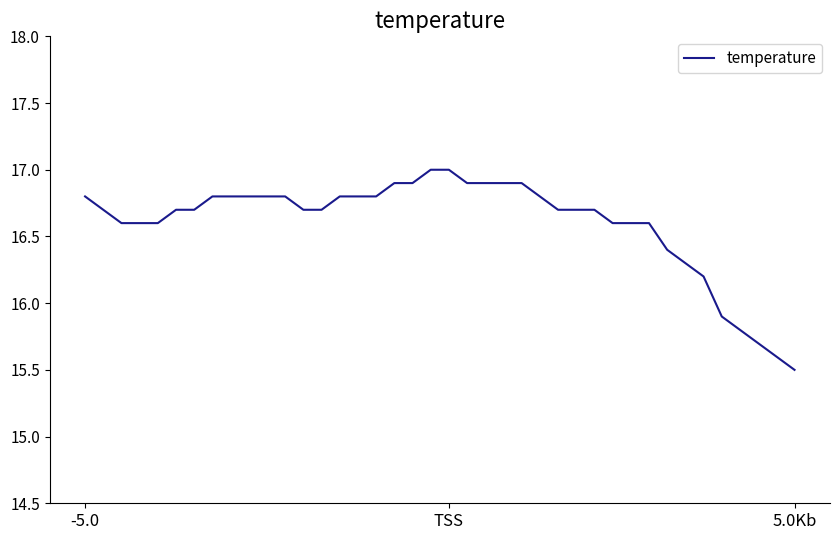

What is the greatest value displayed?

17.0